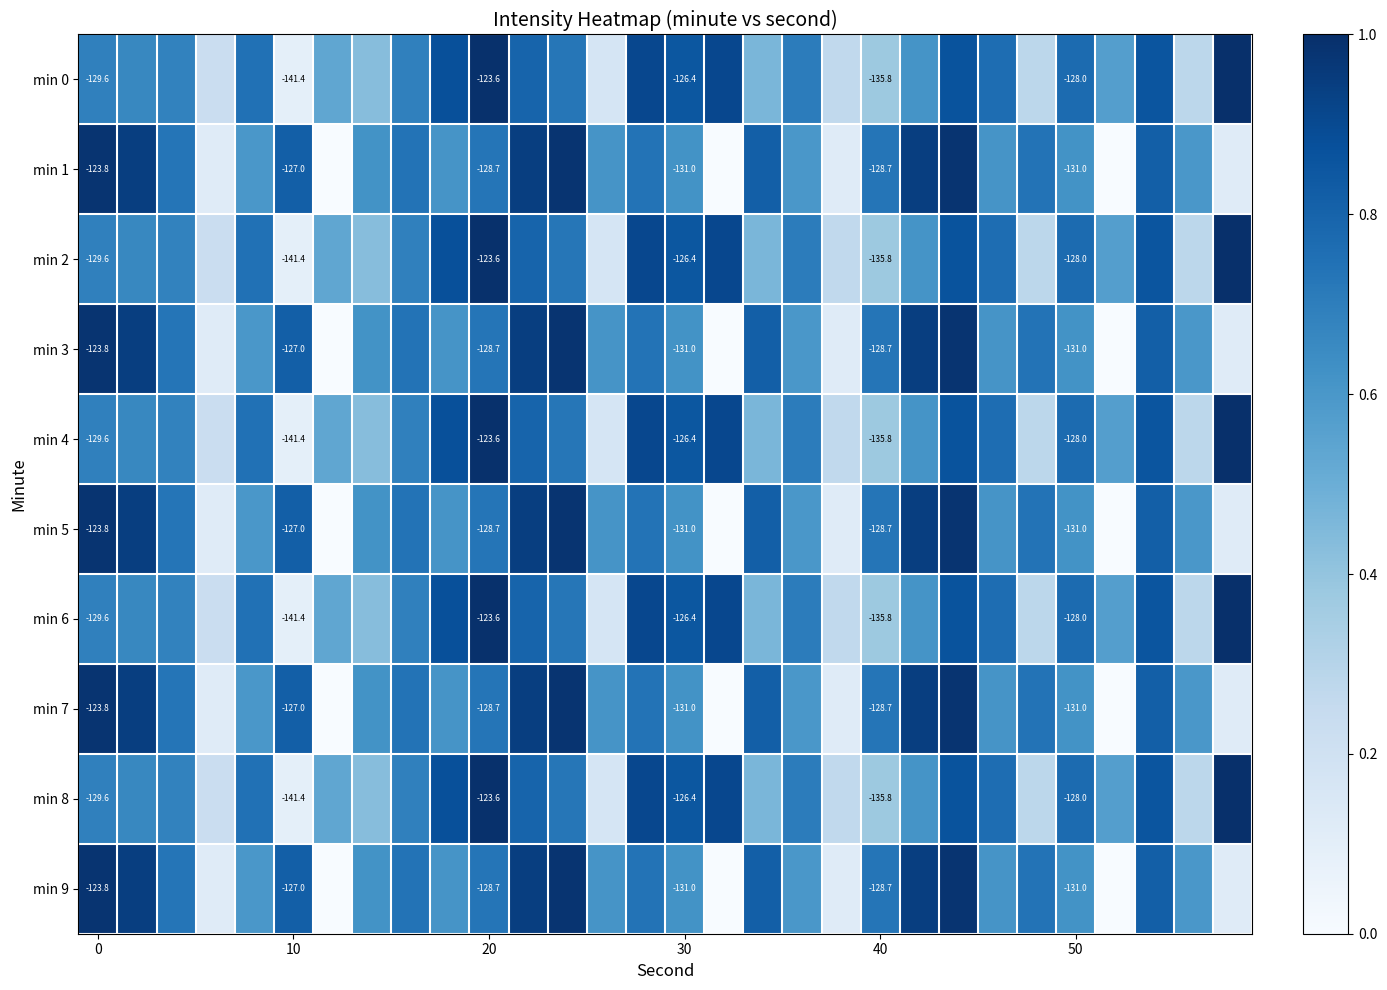

Between 16 and 12, which is larger?

16